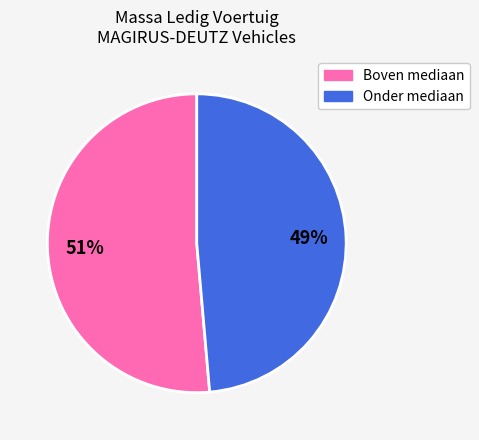

To the nearest percent, what is the average slice percentage?

50%